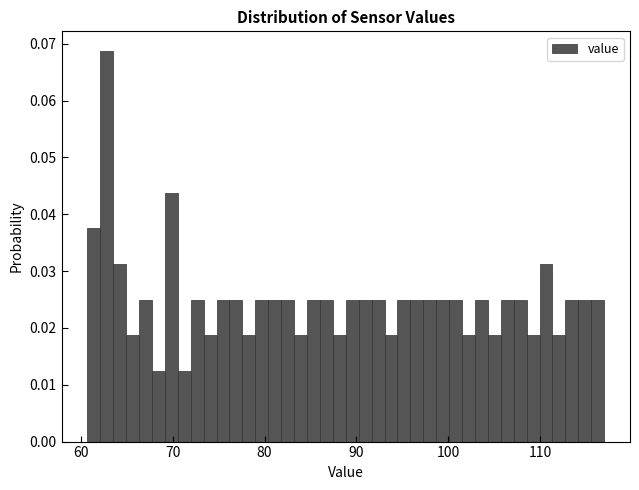

Read against the x-axis, roughly where is the centre of the tallest bar?

63